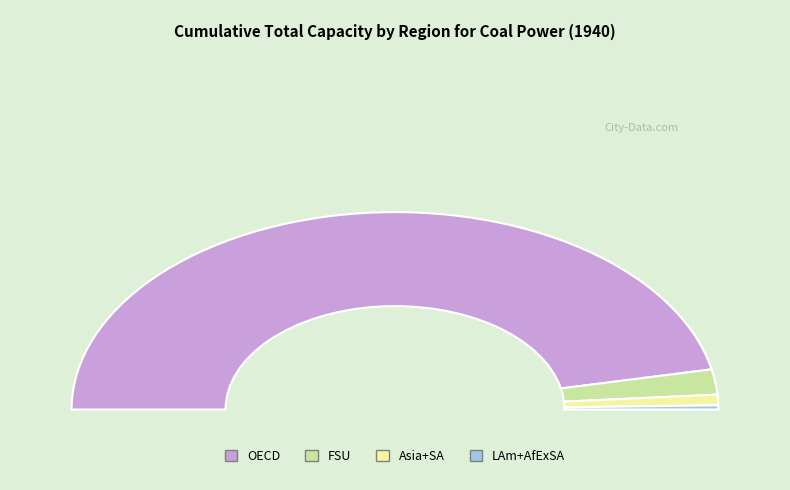

Which category has the smallest portion of the pie?

LAm+AfExSA